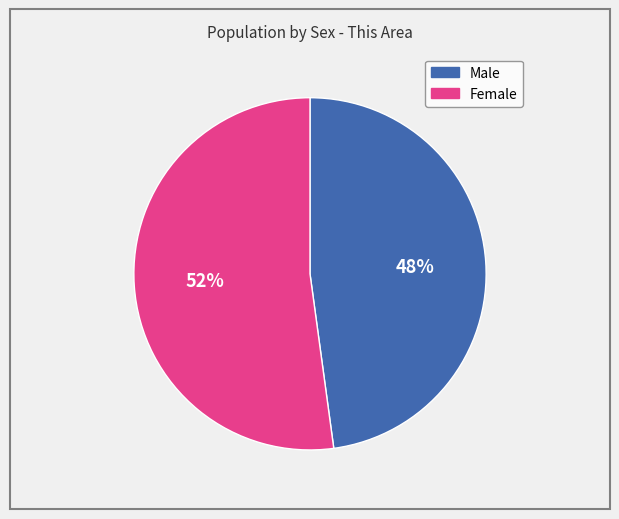

What is the largest slice in the pie chart?

Female